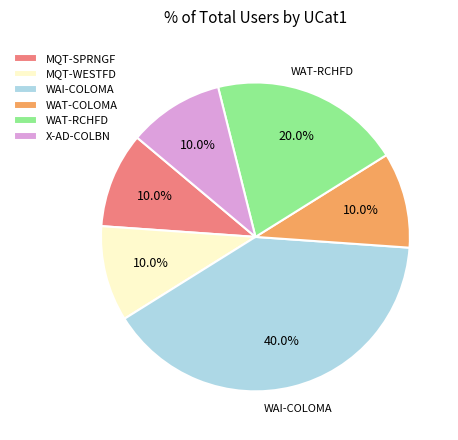

Which slice is the largest?

WAI-COLOMA